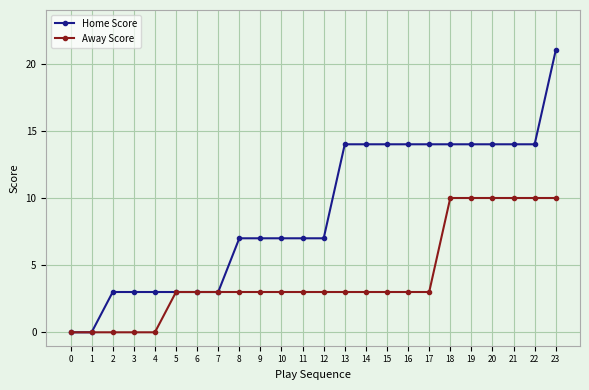

Which series has the largest range (max minus min)?

Home Score